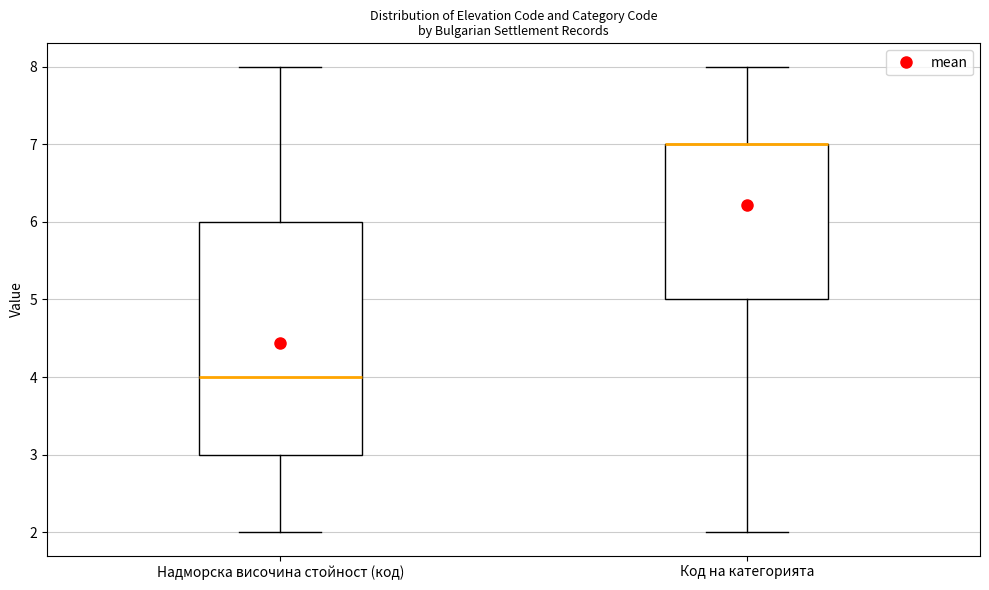

Reading left to right, read every box against the y-axis: the position of its median line, the range the box covers, and the ends of its whiskers. The values are not printed on the chart, so give them approximately, as read against the axis.

Надморска височина стойност (код): median 4, box 3 to 6, whiskers 2 to 8
Код на категорията: median 7 (drawn on the box's upper edge), box 5 to 7, whiskers 2 to 8